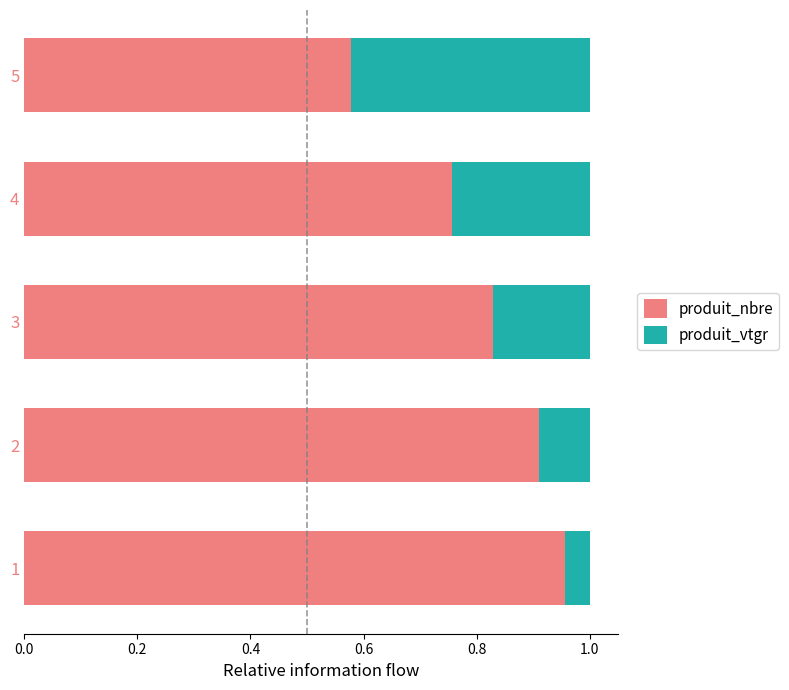

What is the sum of all produit_nbre values?

4.0